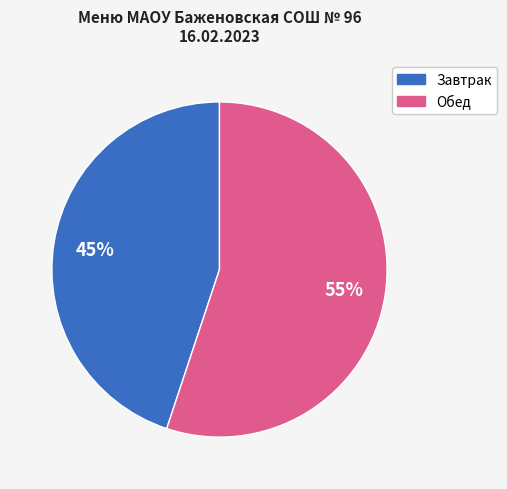

Does any single category account for the majority?

Yes